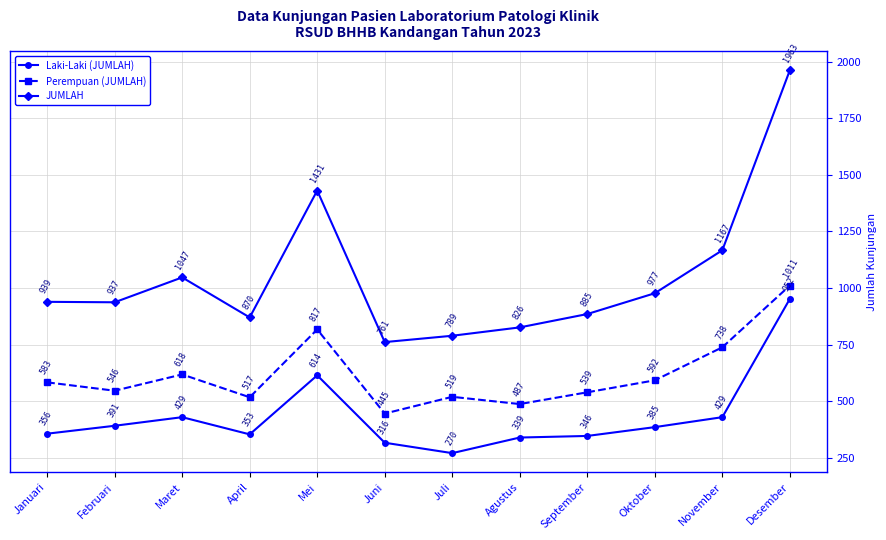

Which series changed the most between Februari and November?

JUMLAH